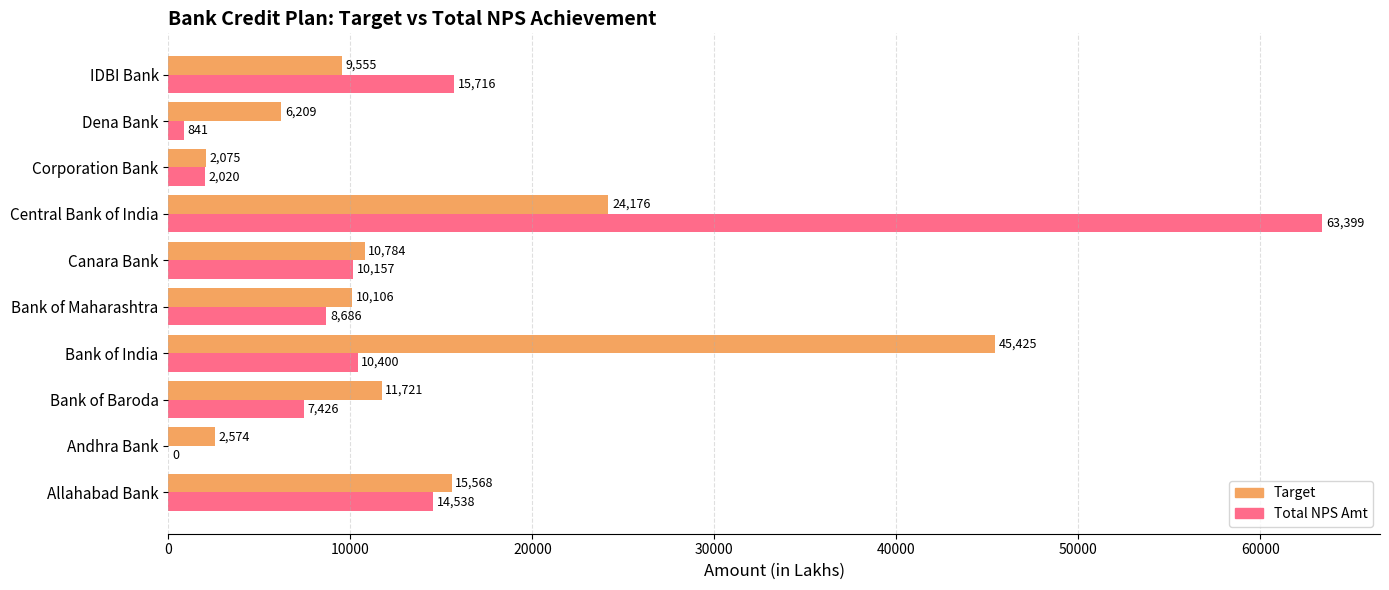

Which series changed the most between Bank of Baroda and Bank of India?

Target